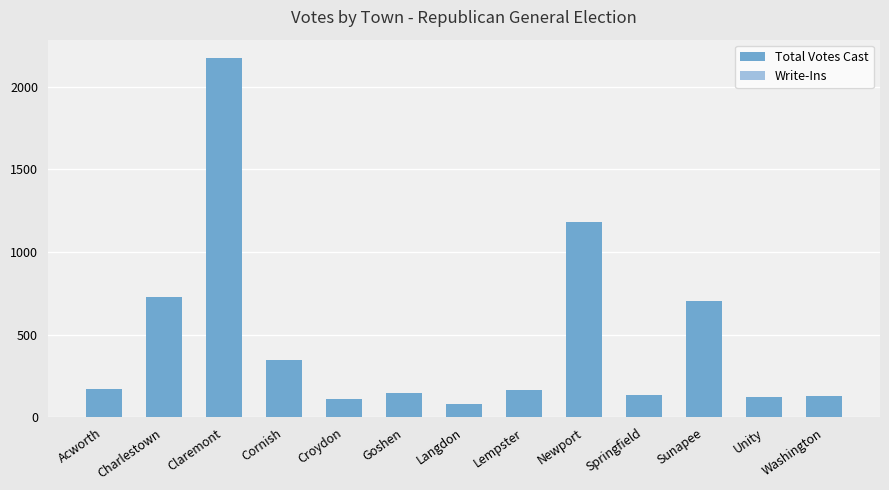

How many Write-Ins values are between 0 and 1?

13